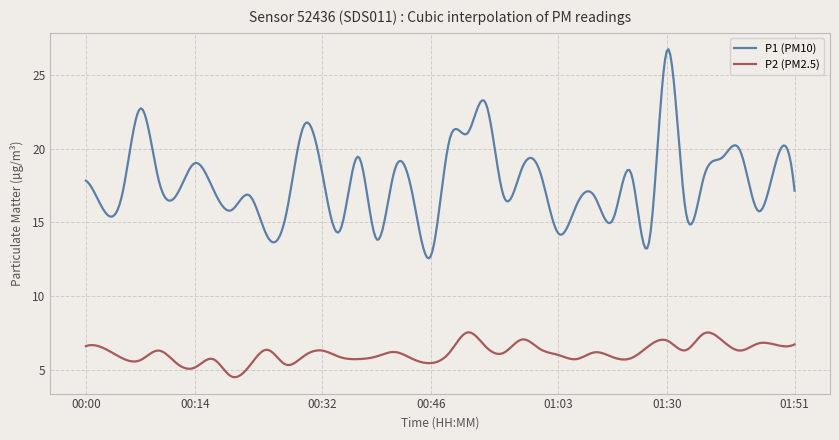

What is the minimum value shown in the chart?

4.5